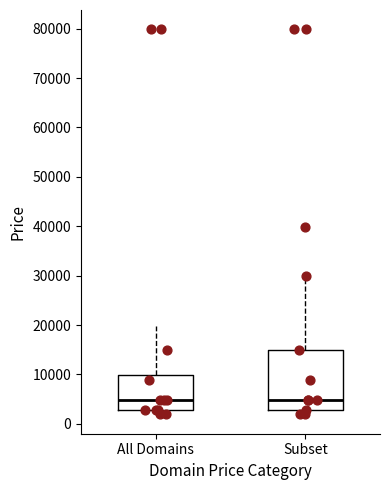

Reading left to right, read every box against the y-axis: the position of its median line, the range the box covers, and the ends of its whiskers. The values are not printed on the chart, so give them approximately, as read against the axis.

All Domains: median 5000, box 3000 to 10000, whiskers 2000 to 20000
Subset: median 5000, box 3000 to 15000, whiskers 2000 to 30000